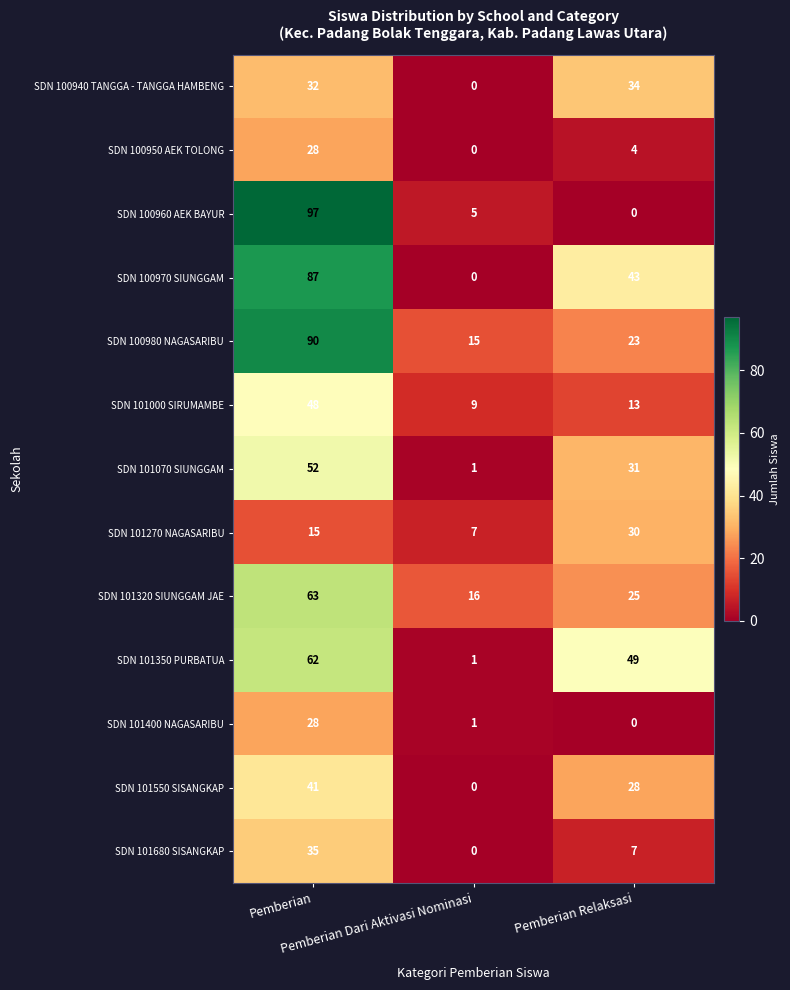

What is the total value across all series at Pemberian Dari Aktivasi Nominasi?

55